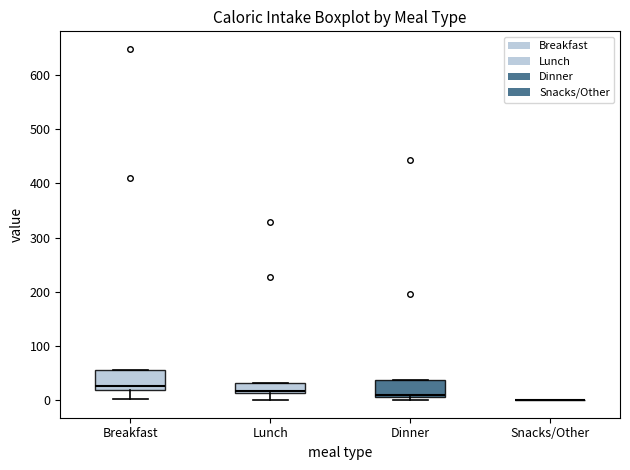

Reading left to right, read every box against the y-axis: the position of its median line, the range the box covers, and the ends of its whiskers. The values are not printed on the chart, so give them approximately, as read against the axis.

Breakfast: median 30, box 20 to 50, whiskers 0 to 50
Lunch: median 20, box 10 to 30, whiskers 0 to 30
Dinner: median 10 (just above the box's lower edge), box 10 to 40, whiskers 0 to 40
Snacks/Other: box collapsed to a line at 0, whiskers 0 to 0